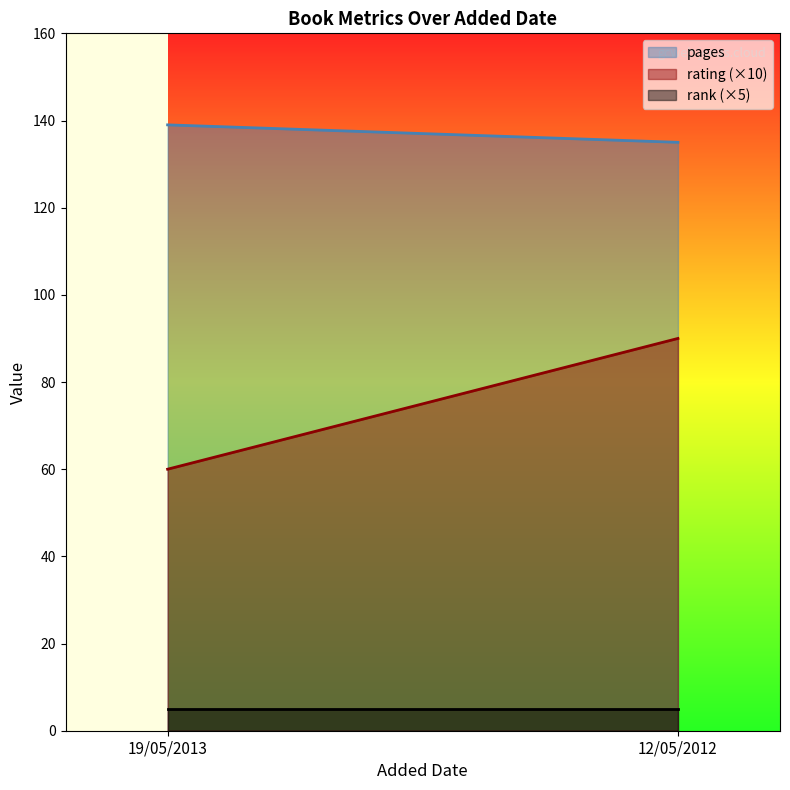

What is the approximate value of rank at 19/05/2013?

1